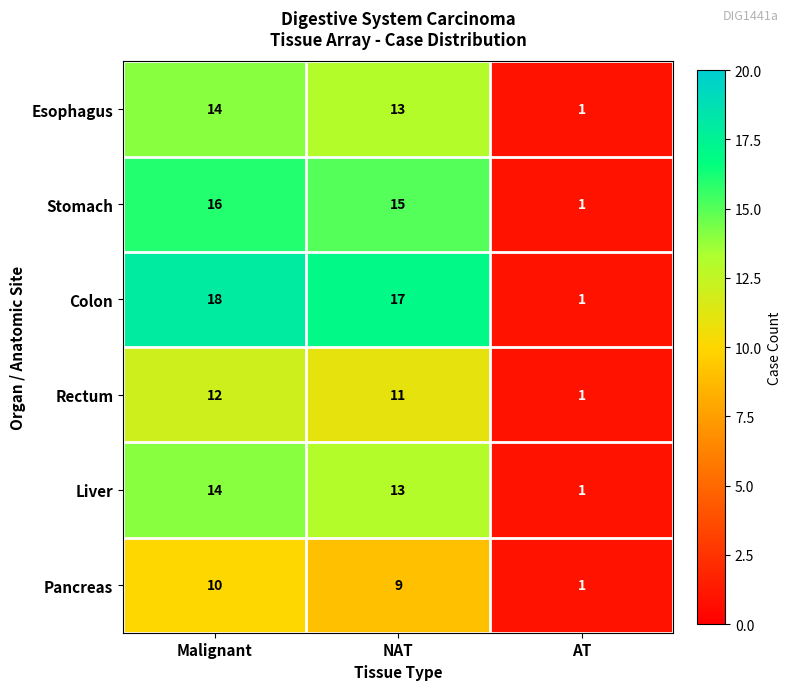

What is the approximate value of Rectum at NAT, to the nearest 5?

10